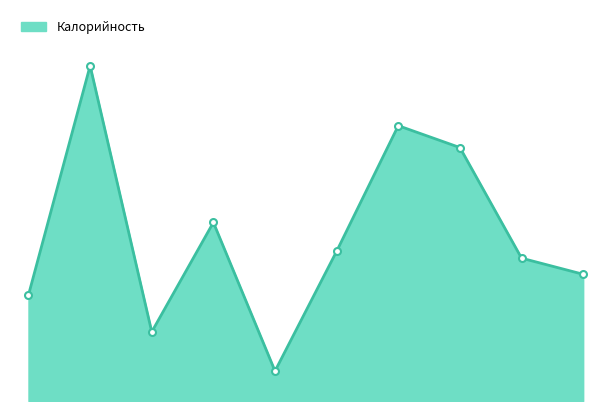

Does the chart have visible grid lines?

No